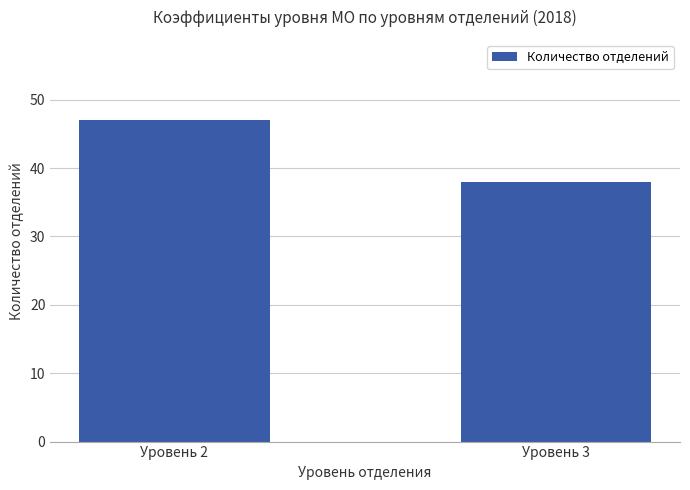

Are the bars horizontal?

No